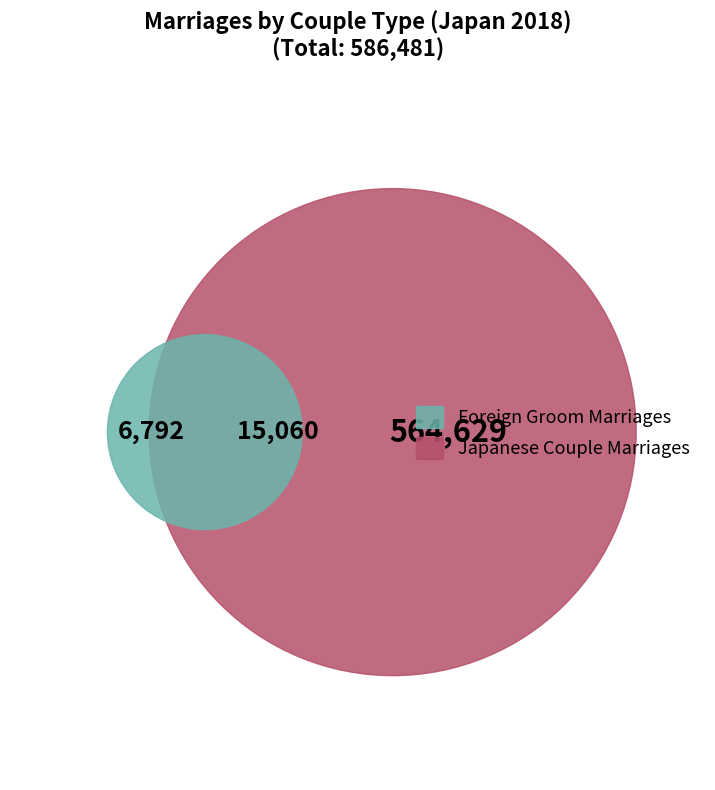

How many segments does this pie chart have?

3